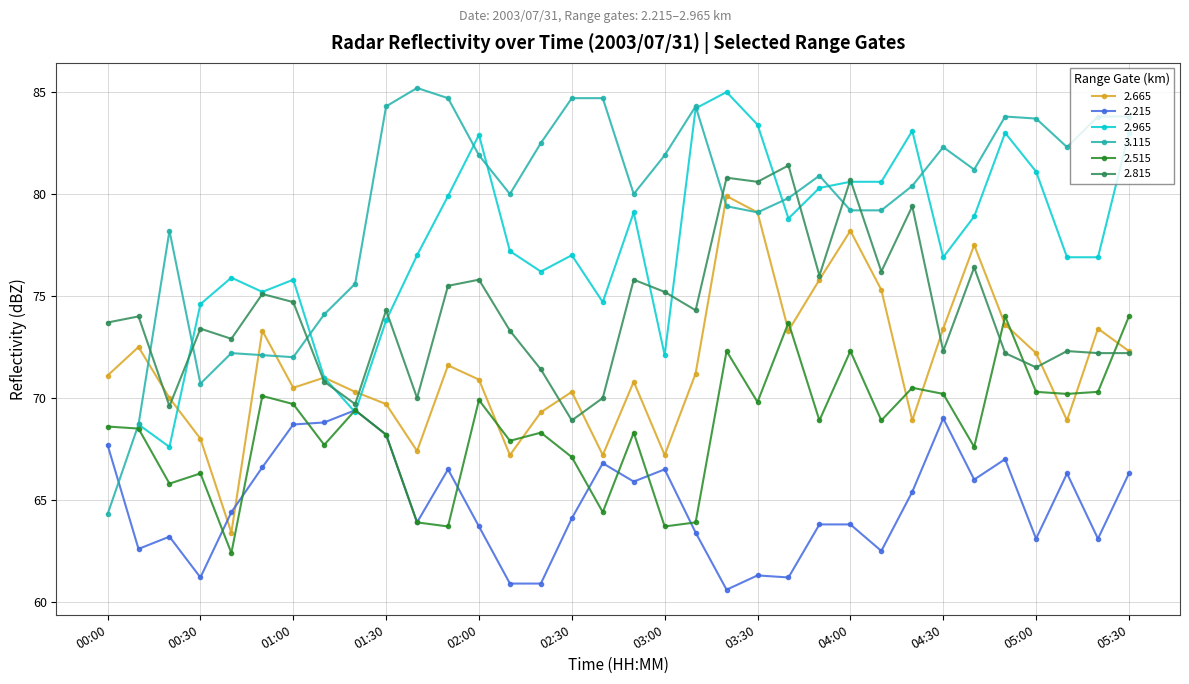

Which category has the lowest value in the 3.115 series?

00:00